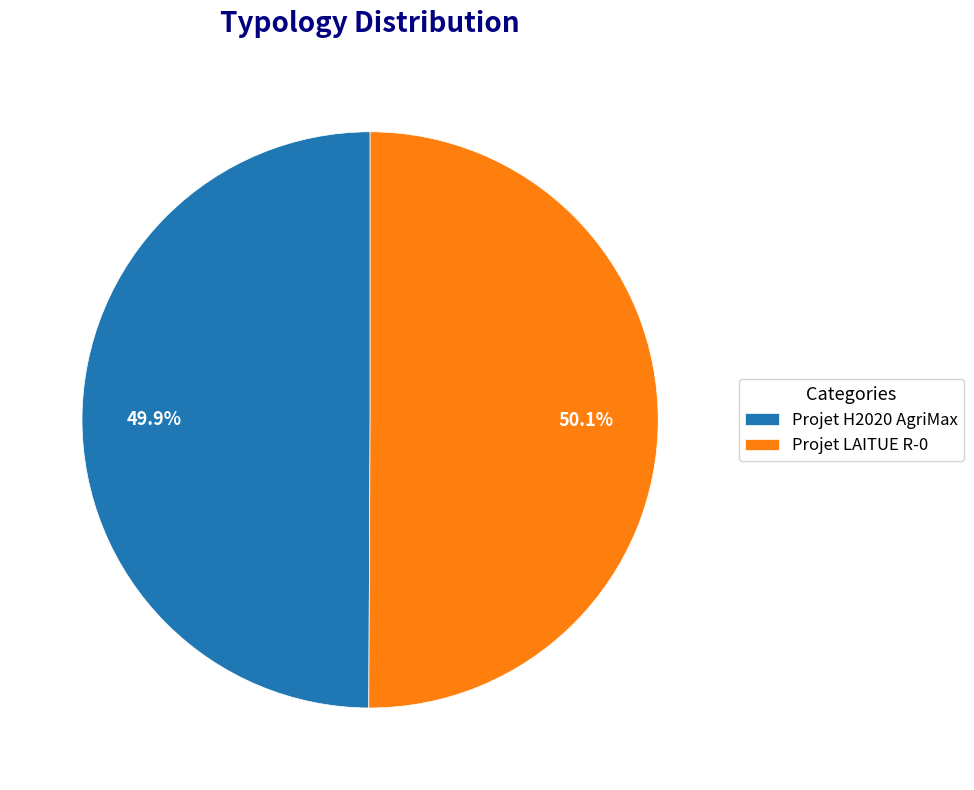

Does any single category account for the majority?

Yes